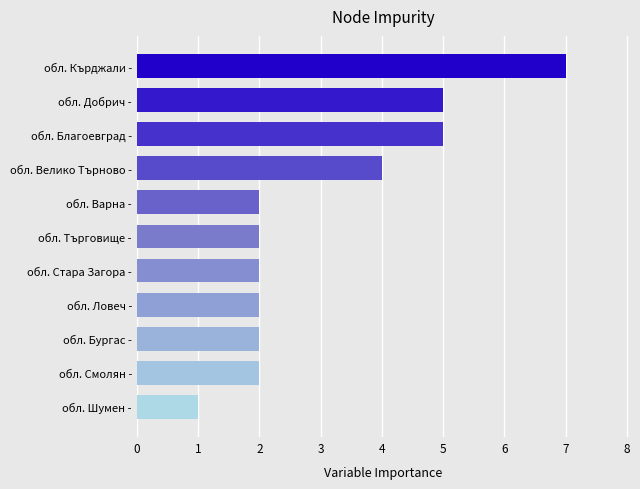

What is the average value?

3